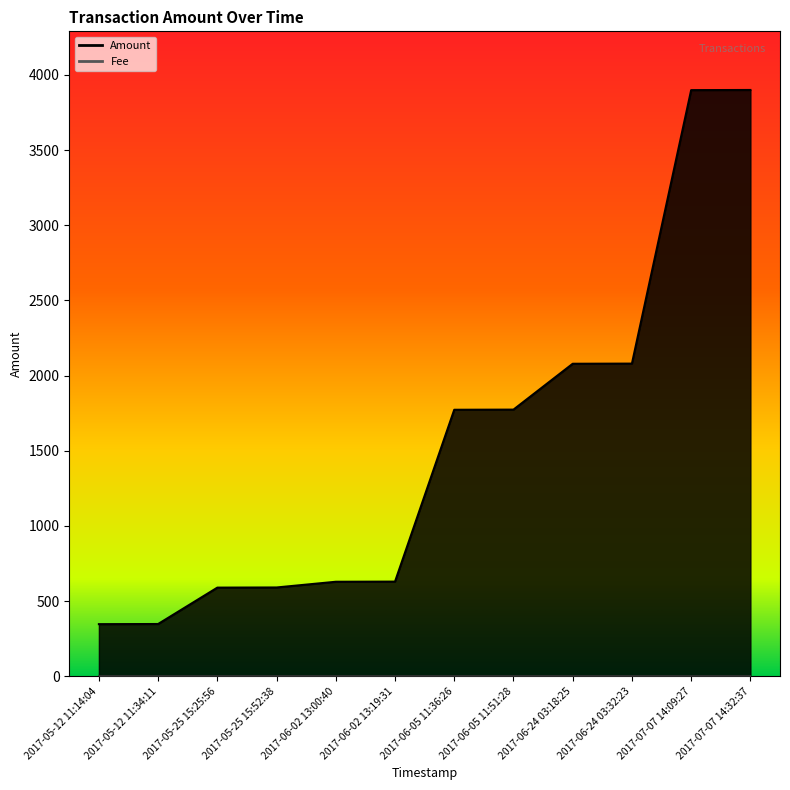

What is the greatest value displayed?

3900